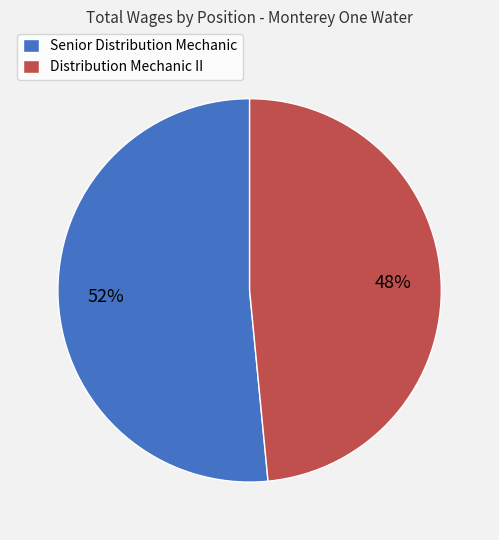

Approximately how many times larger is the value at Senior Distribution Mechanic compared to Distribution Mechanic II?

1.1